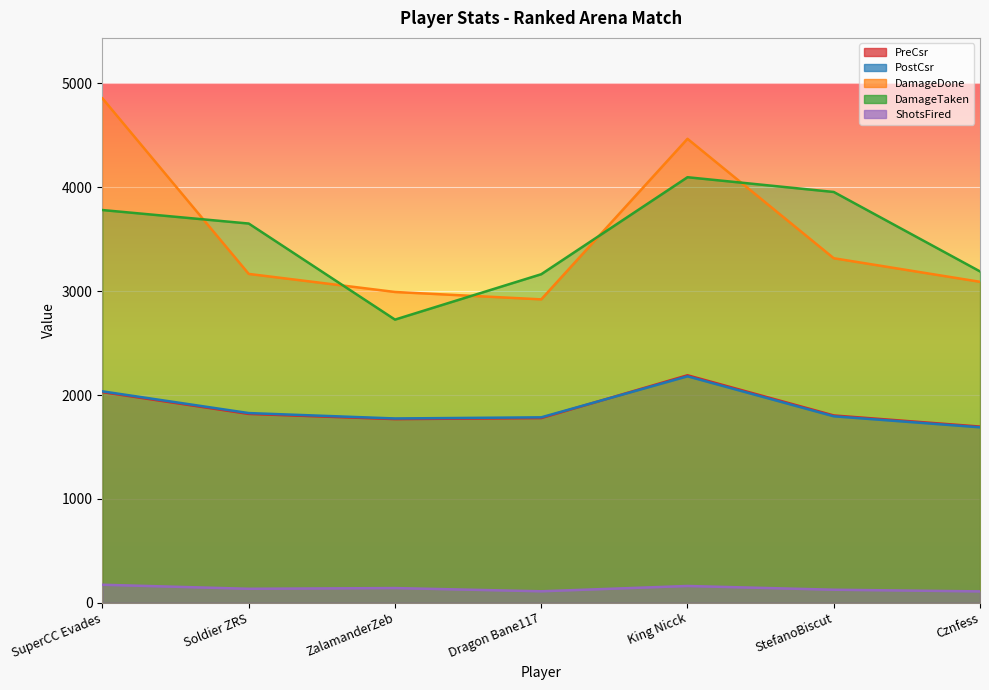

True or false: ShotsFired has a value of 173 at SuperCC Evades.

True